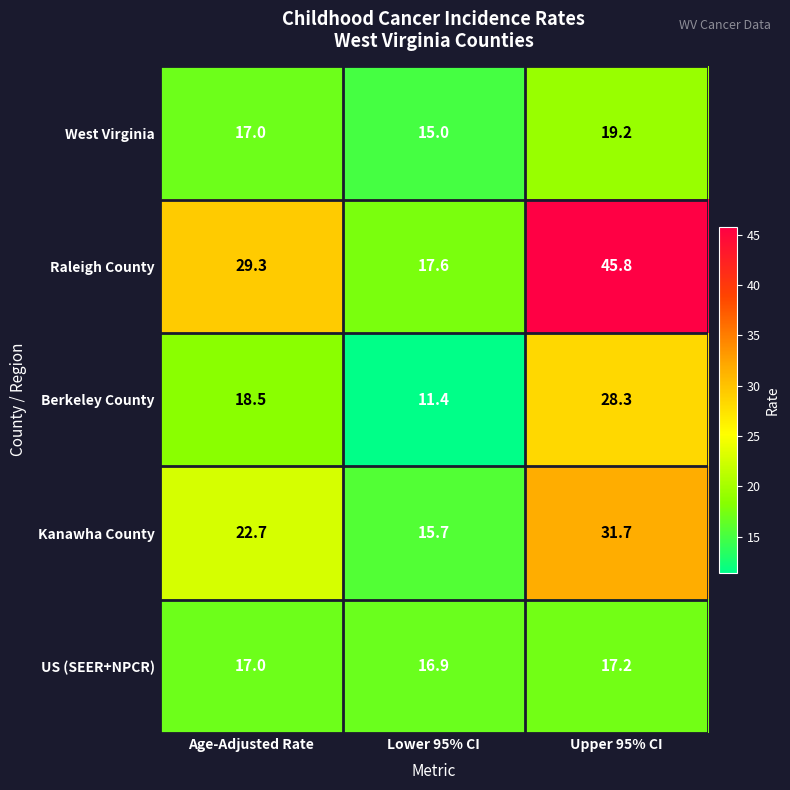

What is the difference between the highest and lowest values at Age-Adjusted Rate?

12.3